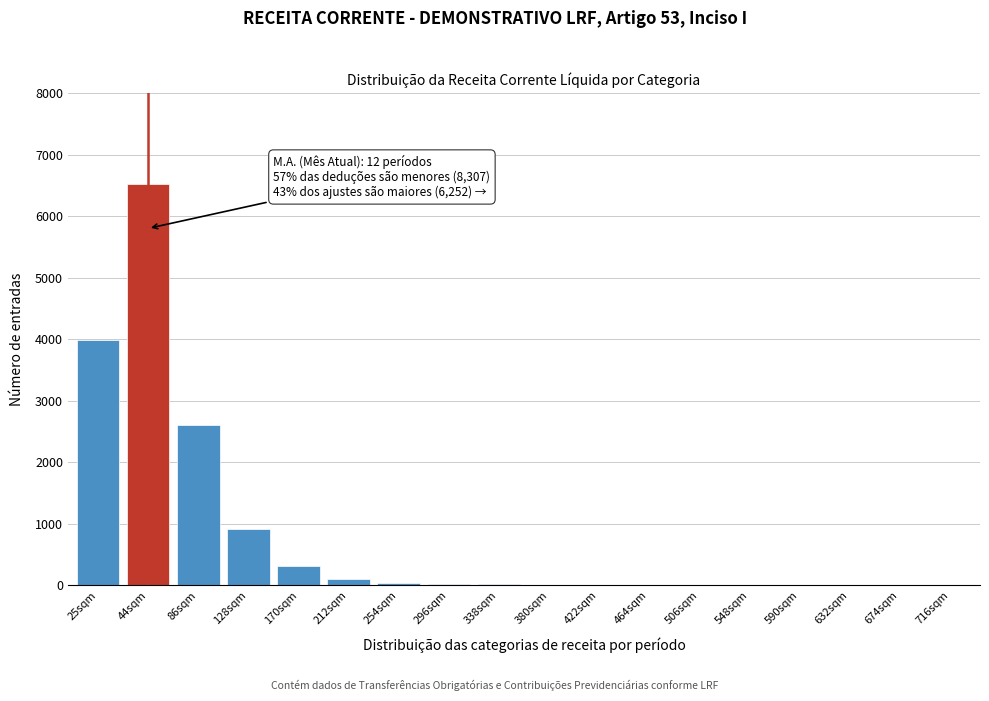

The value at 86sqm is 3682. True or false?

False